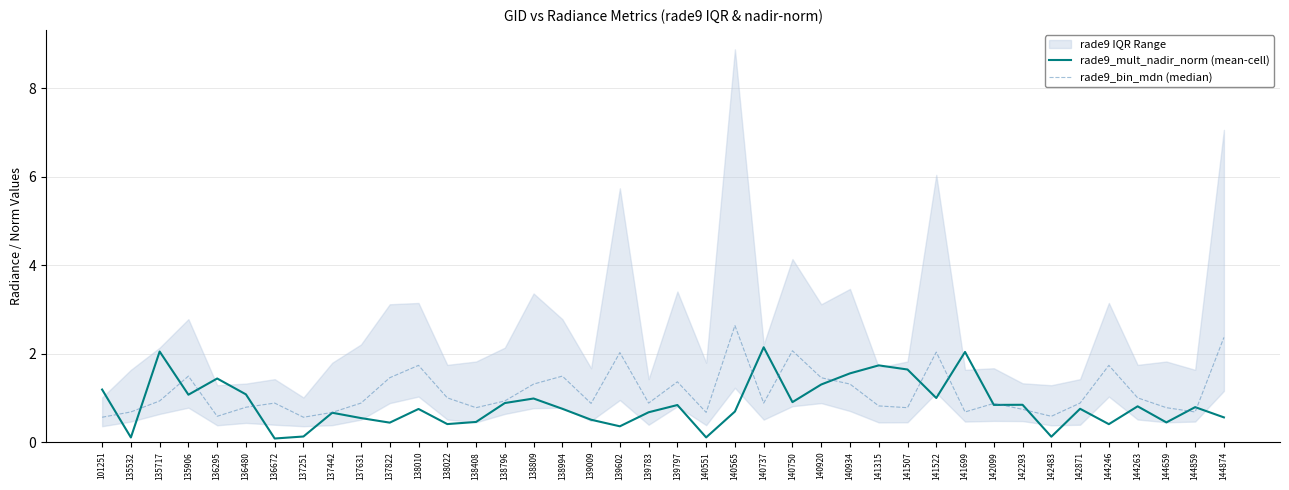

Which series ends up on top after the final intersection of rade9_bin_mdn (median) and rade9_mult_nadir_norm (mean-cell)?

rade9_bin_mdn (median)